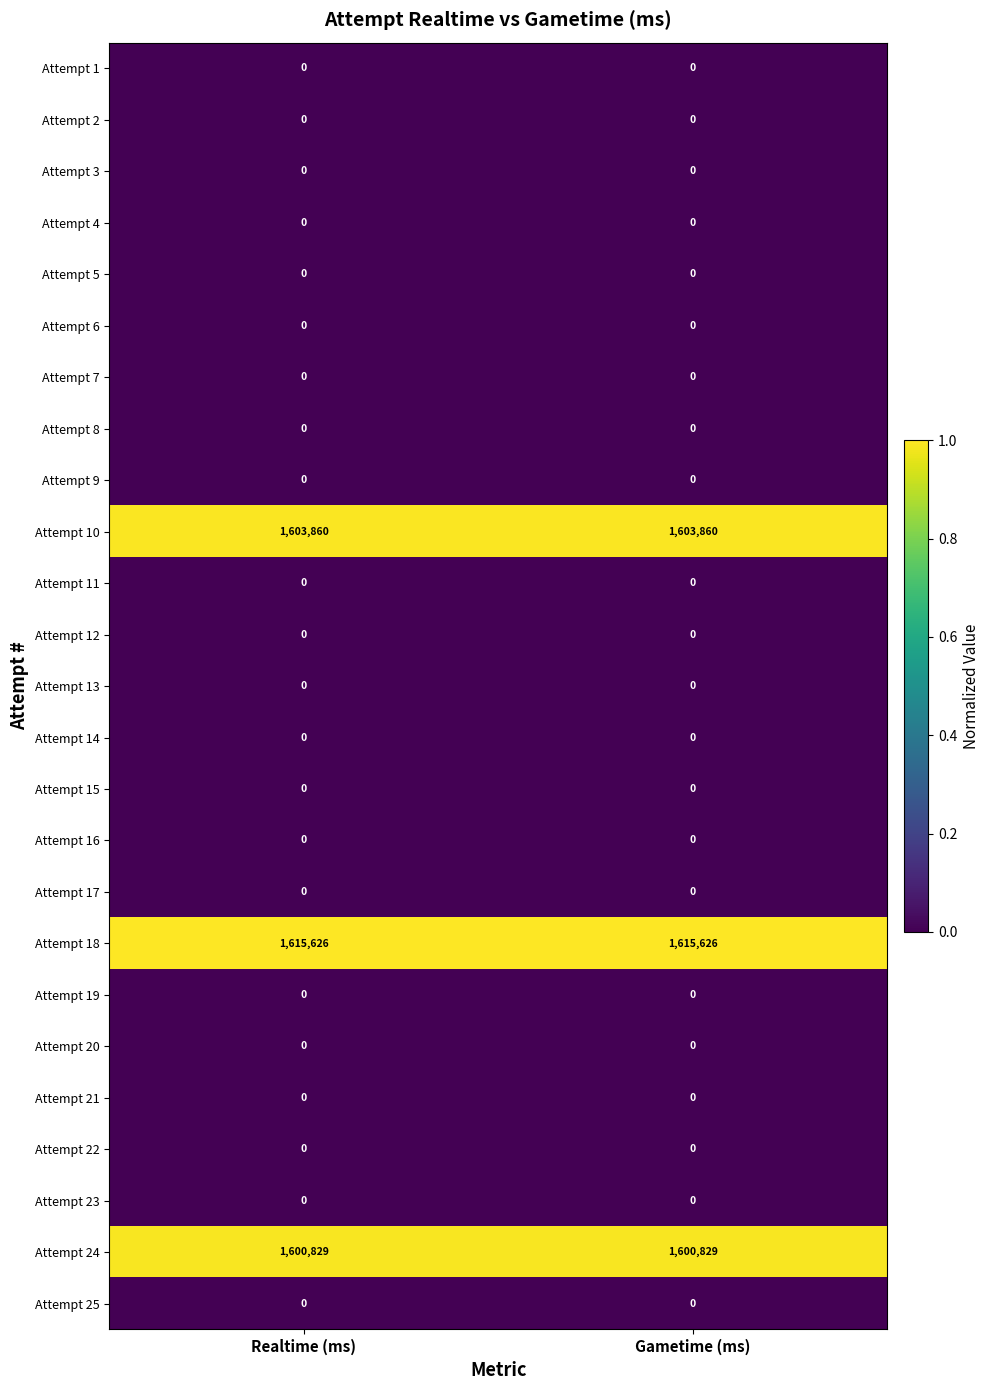

What is the total value across all series at Realtime (ms)?

4820315